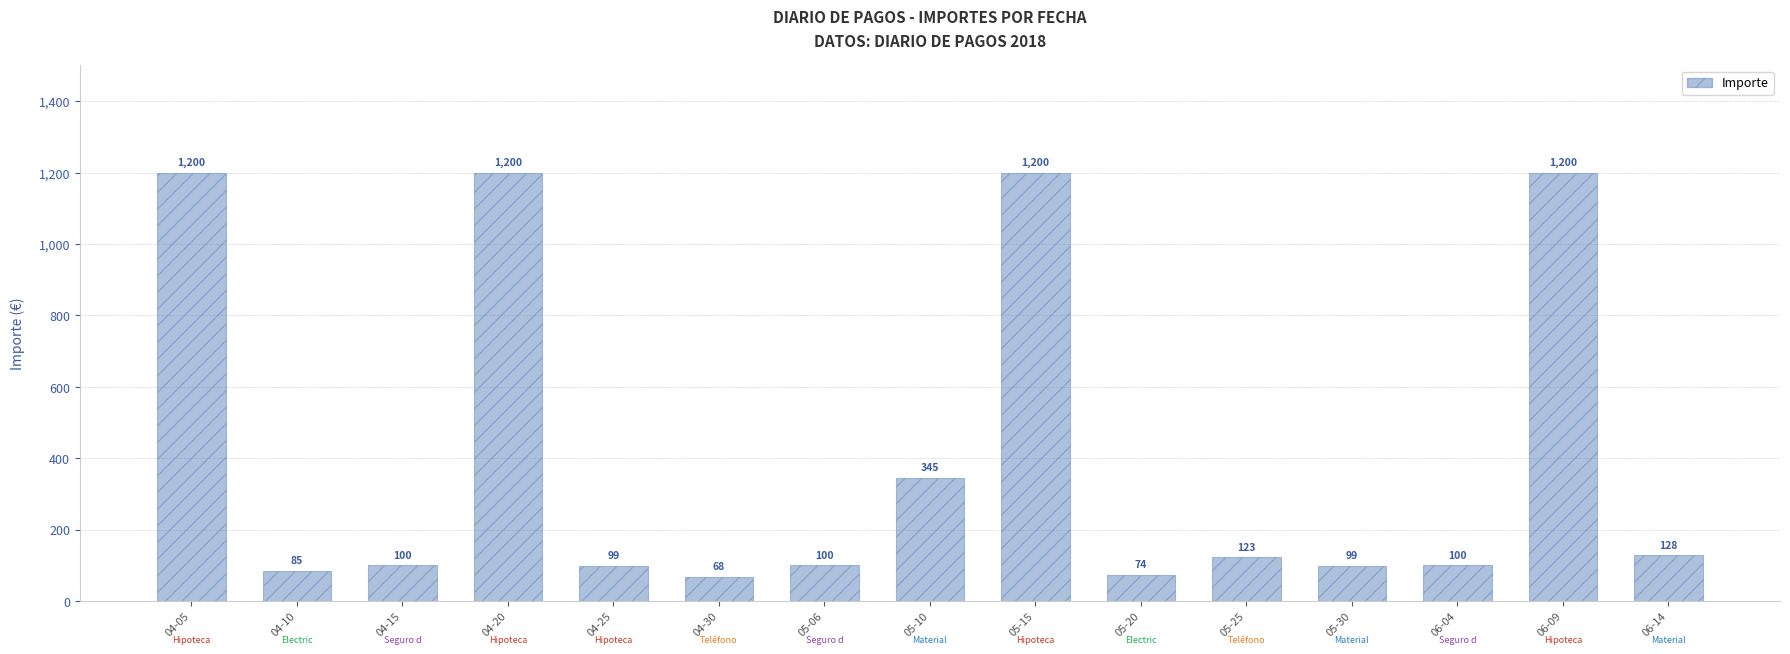

The value at 06-09 is 345. True or false?

False